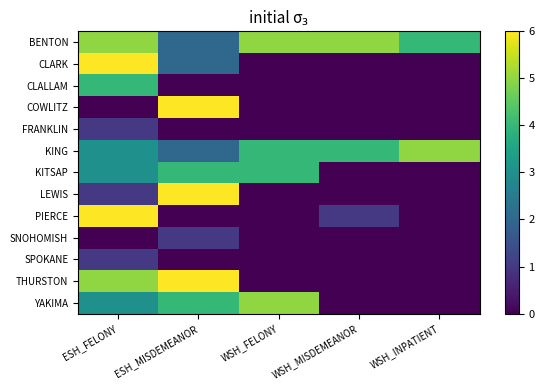

List the series in order of their peak value, highest first.

CLARK, COWLITZ, LEWIS, PIERCE, THURSTON, BENTON, KING, YAKIMA, CLALLAM, KITSAP, FRANKLIN, SNOHOMISH, SPOKANE